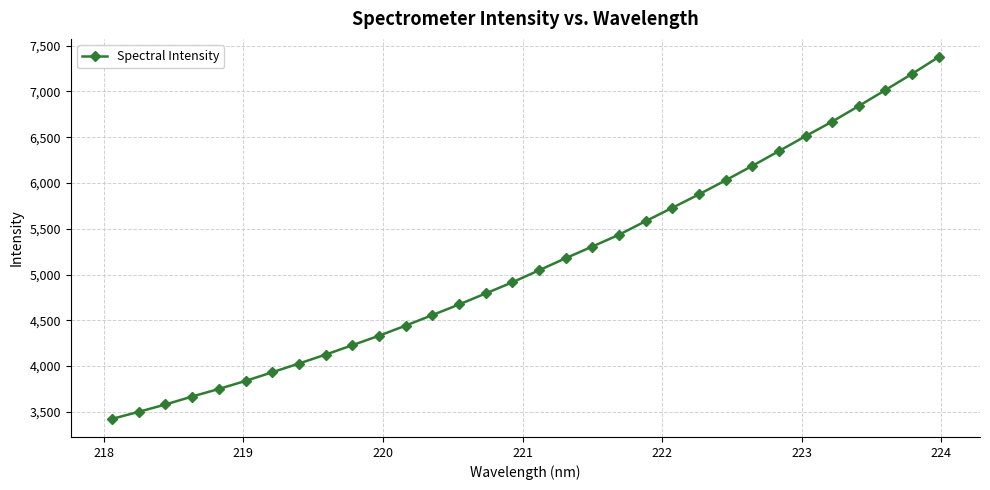

What is the minimum value shown in the chart?

3423.6